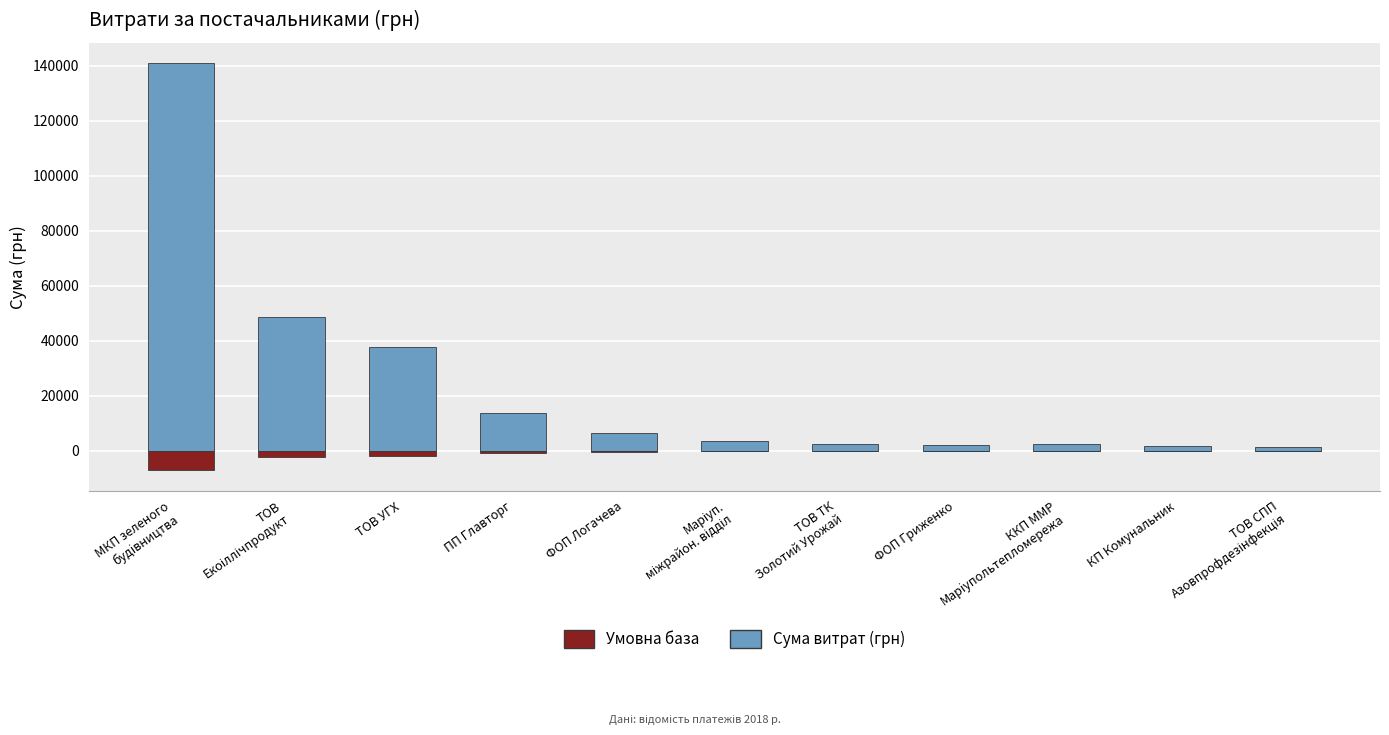

Which series changed the most between ТОВ УГХ and ФОП Логачева?

Сума витрат (грн)